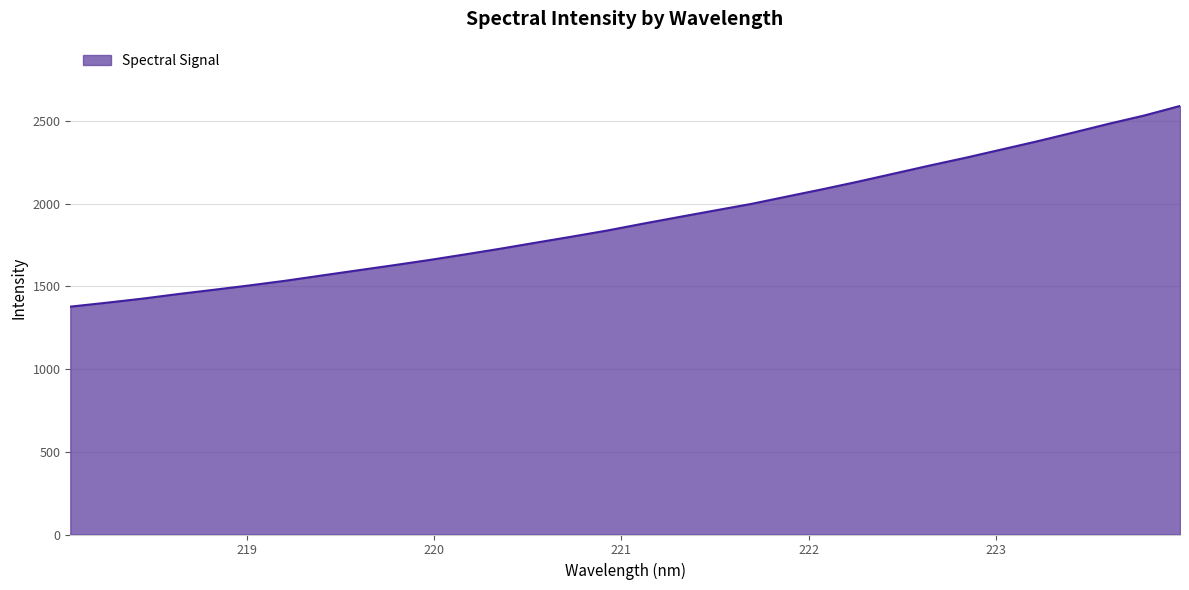

What is the maximum value shown in the chart?

2590.8